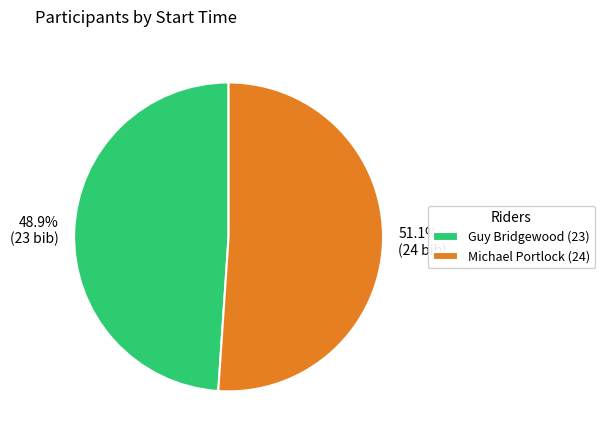

Which slice is the largest?

Michael Portlock (24)